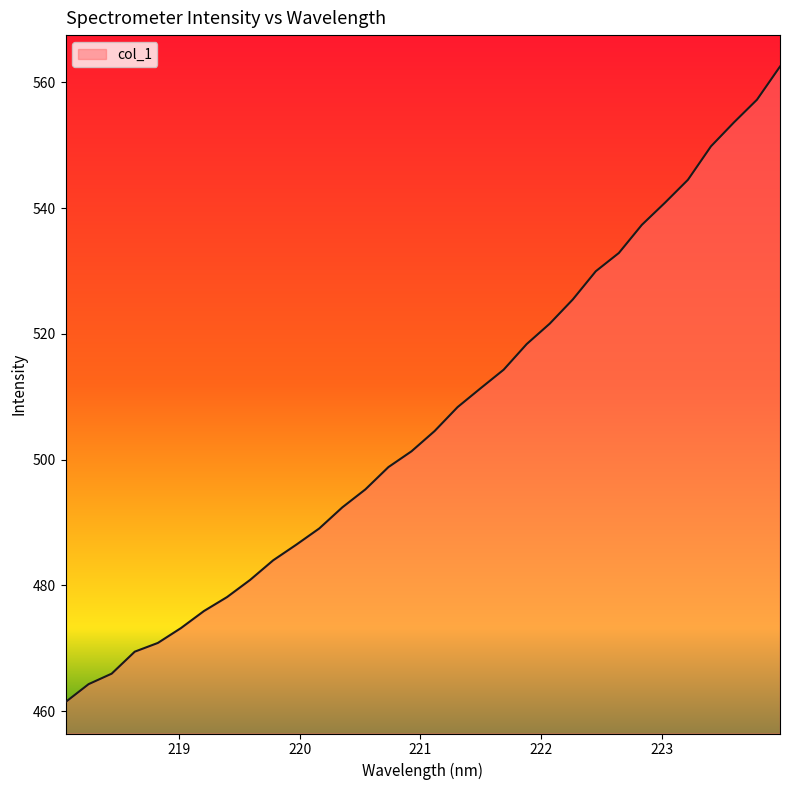

What is the difference between the maximum and minimum values?

101.1